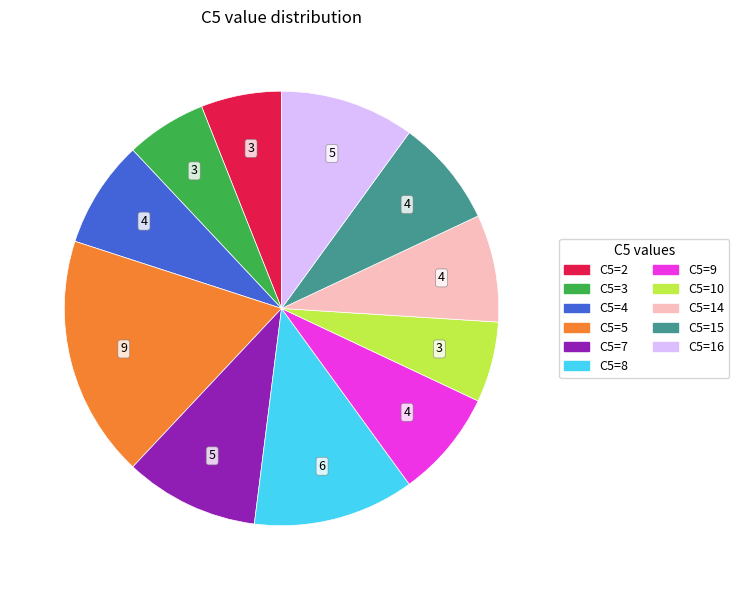

Does any single category account for the majority?

No